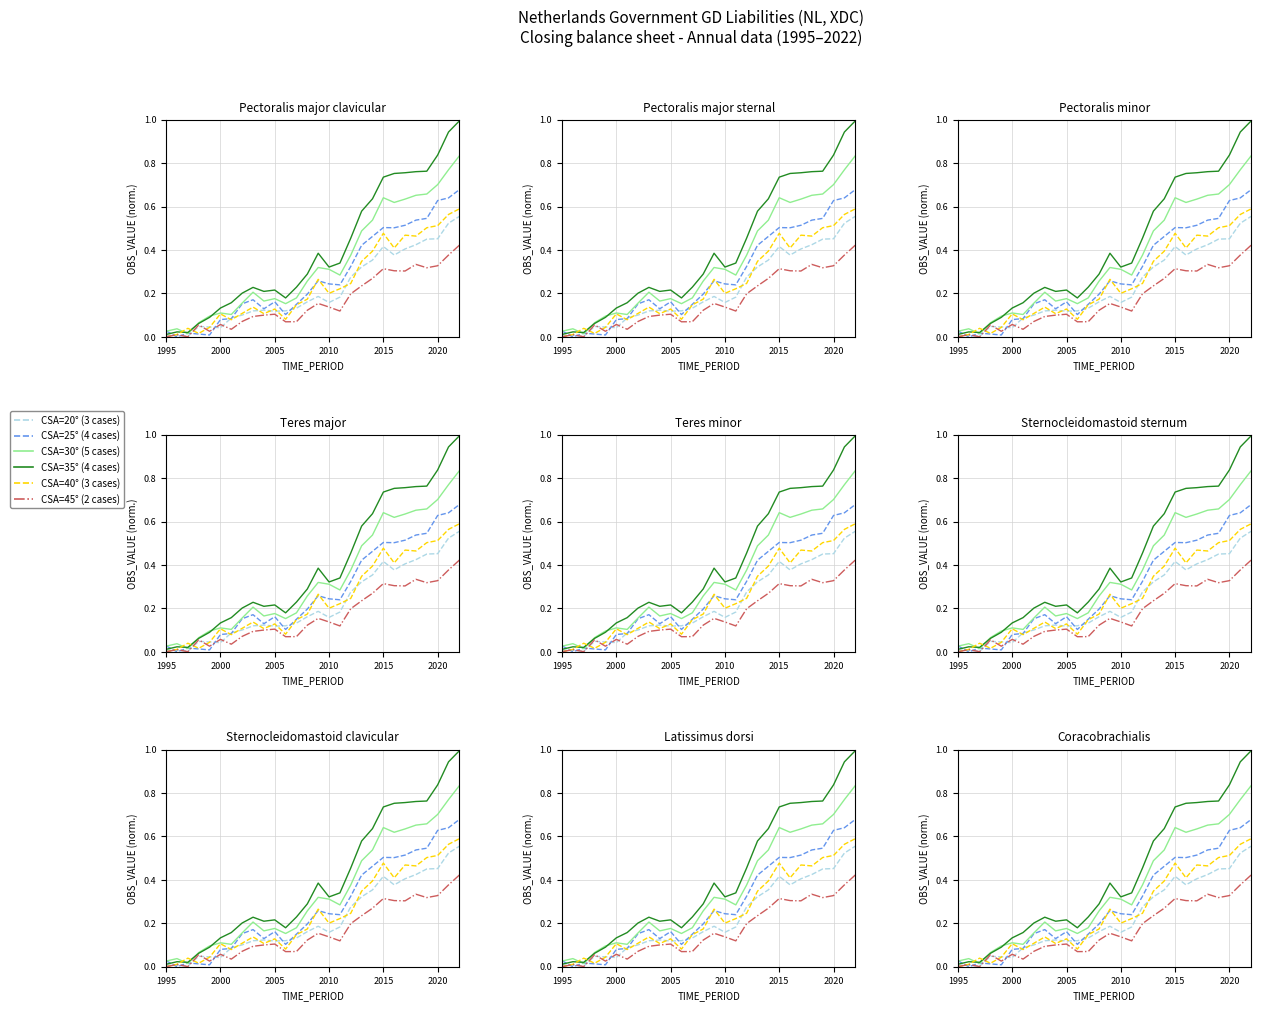

The CSA=20° (3 cases) series shows 0.3 at 2020. True or false?

False